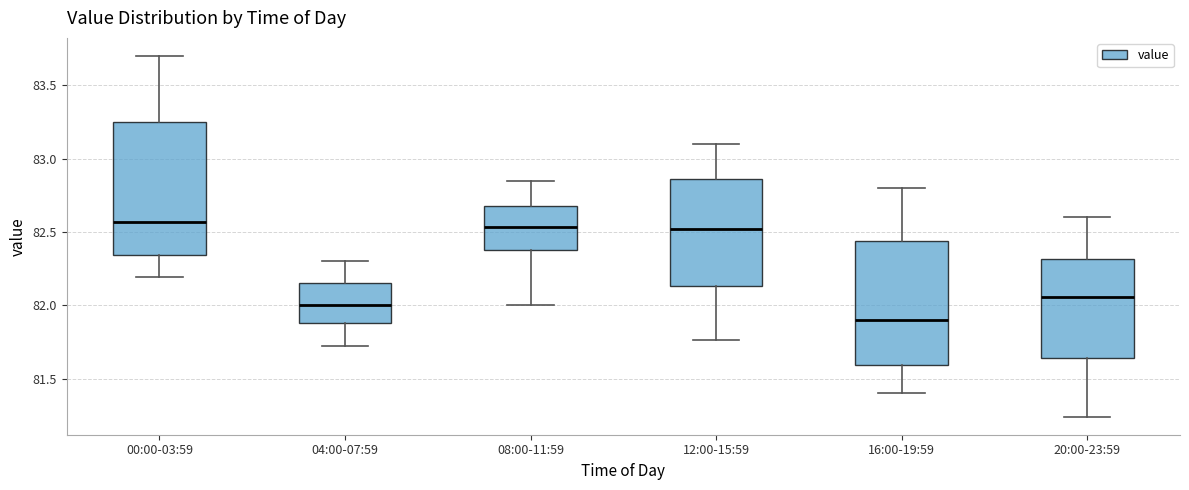

Which box has the lowest median line?

16:00-19:59